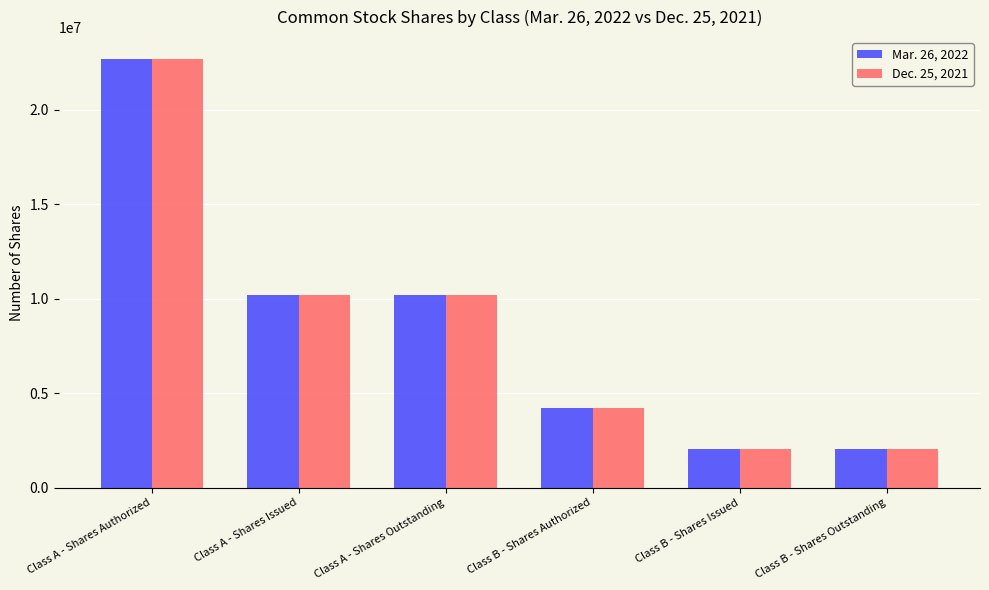

At which label does Mar. 26, 2022 first exceed 10214612?

Class A - Shares Authorized